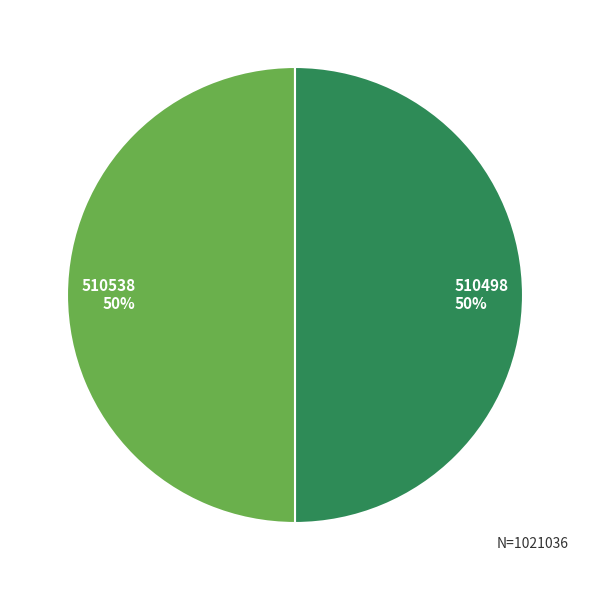

What percentage is the 510498 slice, to the nearest percent?

50%